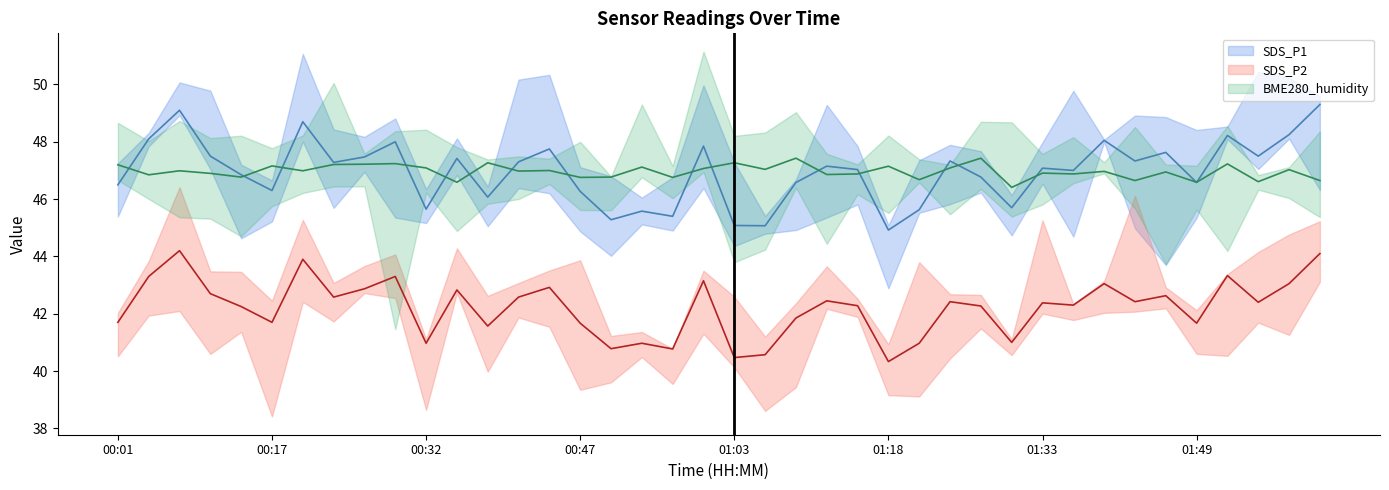

The value of SDS_P2 at 01:49 is 41.7. True or false?

True